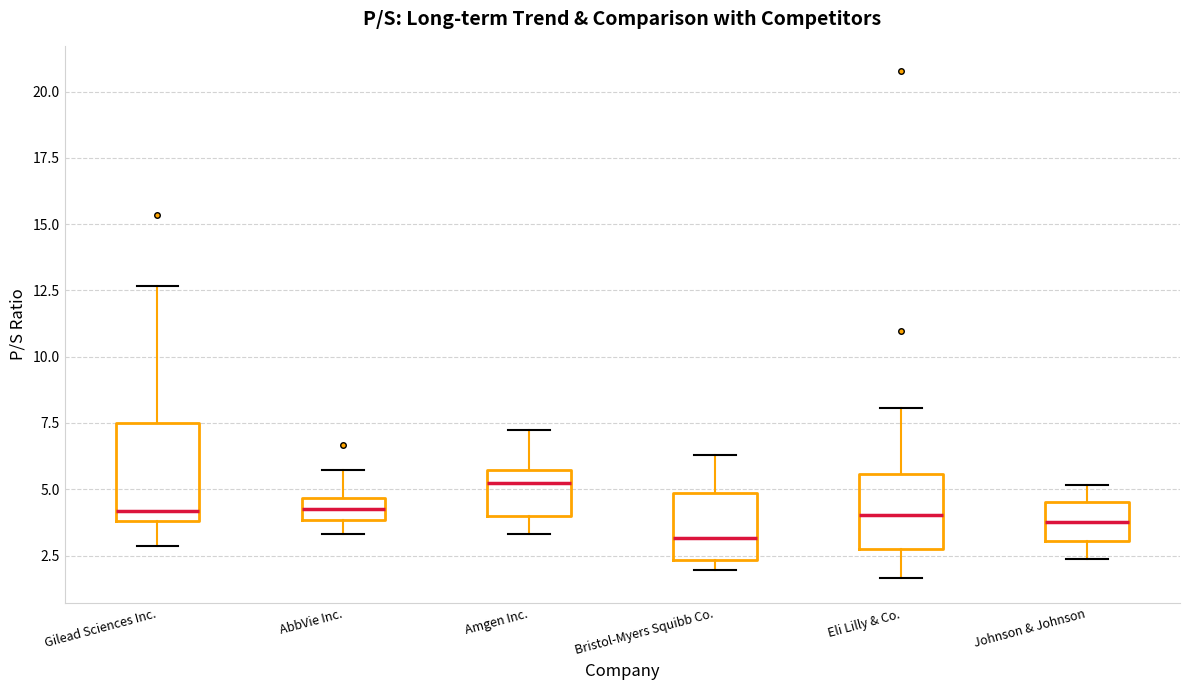

Reading left to right, transcribe this box plot: for each box, give where its median line is, the range the box spans, and where its two whiskers end, as read against the y-axis. The values are not printed on the chart, so give them approximately, as read against the axis.

Gilead Sciences Inc.: median 4.0 (just above the box's lower edge), box 4.0 to 7.5, whiskers 3.0 to 12.5
AbbVie Inc.: median 4.5 (inside the box), box 4.0 to 4.5, whiskers 3.5 to 5.5
Amgen Inc.: median 5.0, box 4.0 to 5.5, whiskers 3.5 to 7.0
Bristol-Myers Squibb Co.: median 3.0, box 2.5 to 5.0, whiskers 2.0 to 6.5
Eli Lilly & Co.: median 4.0, box 3.0 to 5.5, whiskers 1.5 to 8.0
Johnson & Johnson: median 4.0, box 3.0 to 4.5, whiskers 2.5 to 5.0